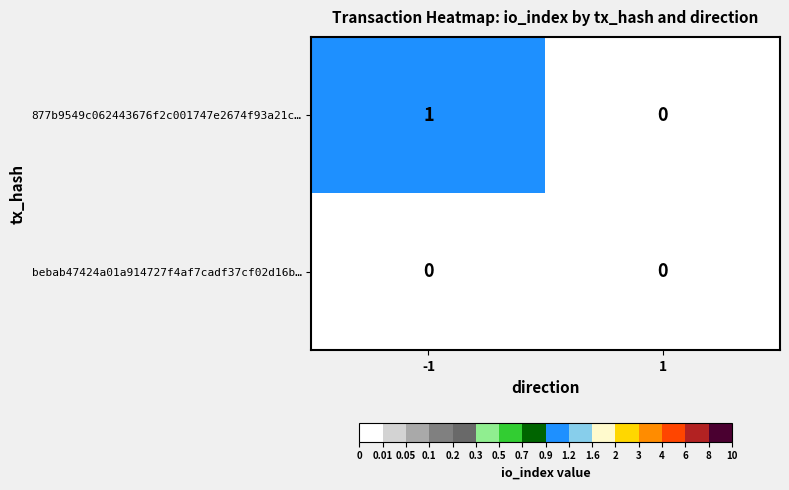

Reading left to right, what are all the values shown in this chart?

877b9549c062443676f2c001747e2674f93a21c…: 1	0
bebab47424a01a914727f4af7cadf37cf02d16b…: 0	0